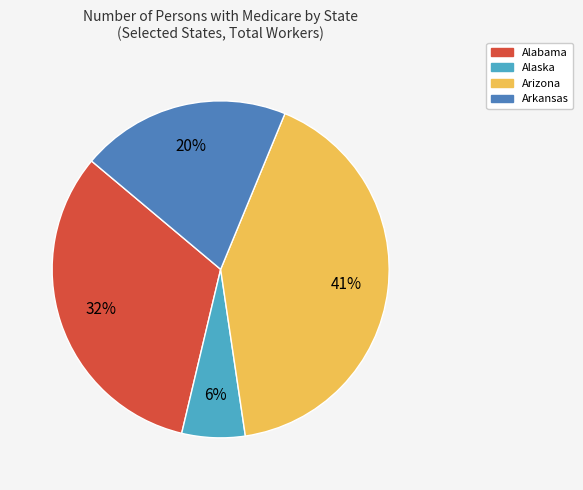

To the nearest percent, what is the difference between the largest and smallest slice percentages?

35%